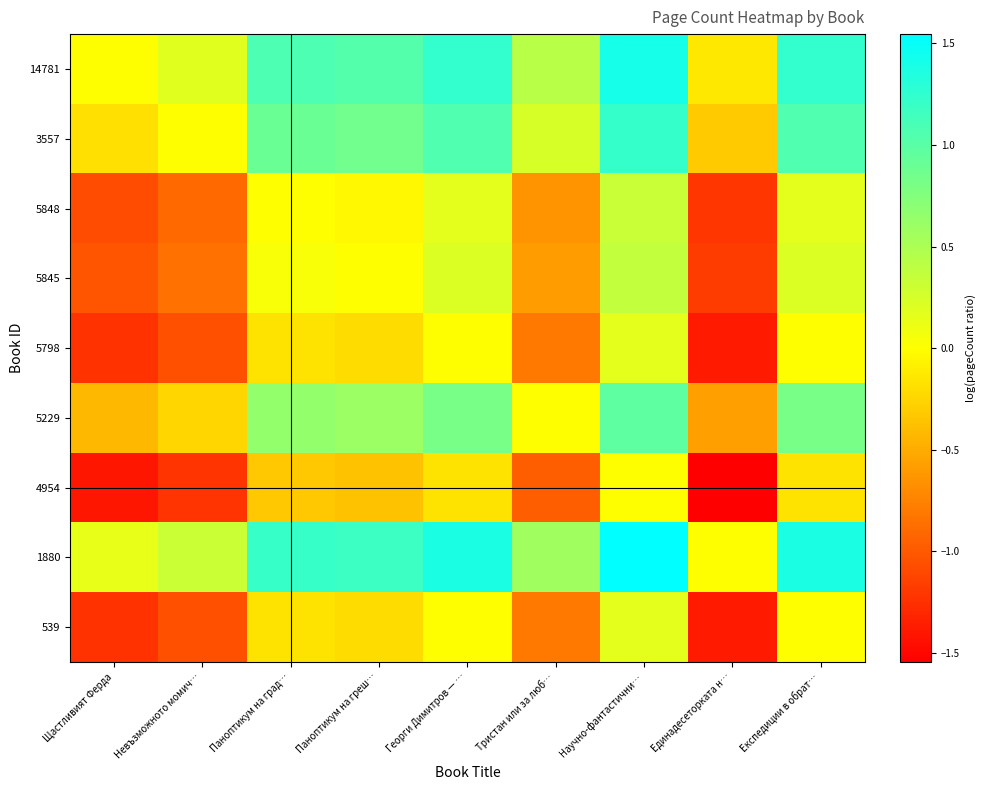

Which series has the largest total across all categories?

1880